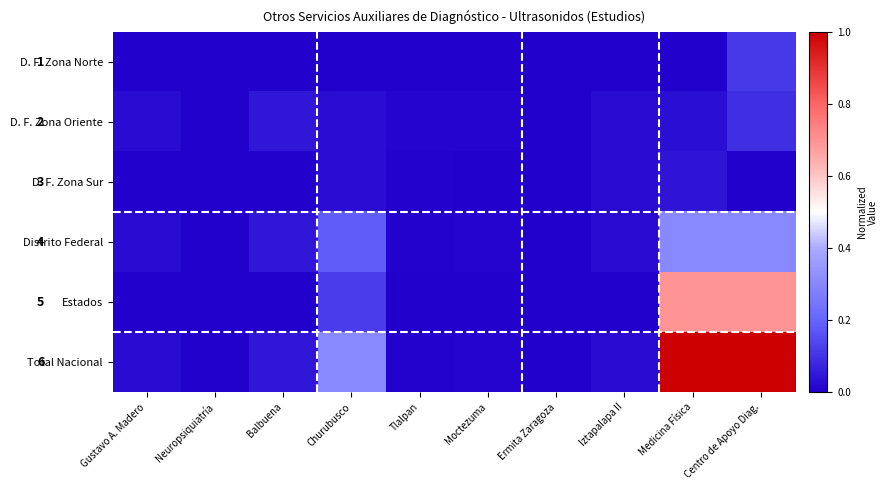

What is the sum of the Estados values at Gustavo A. Madero and Centro de Apoyo Diag.?

0.7